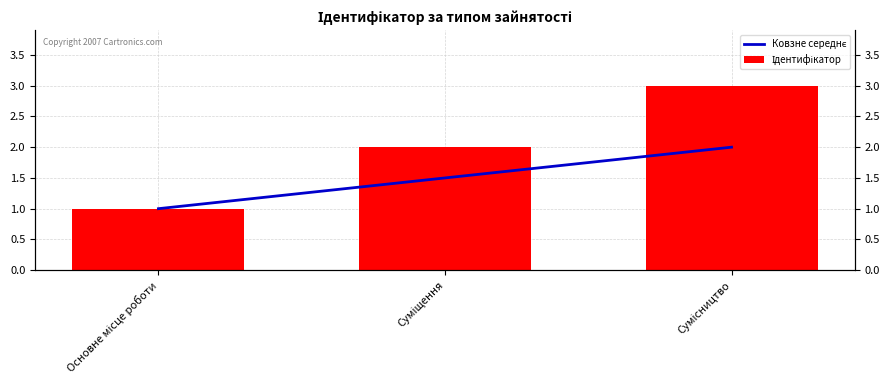

How many groups of bars are there?

3